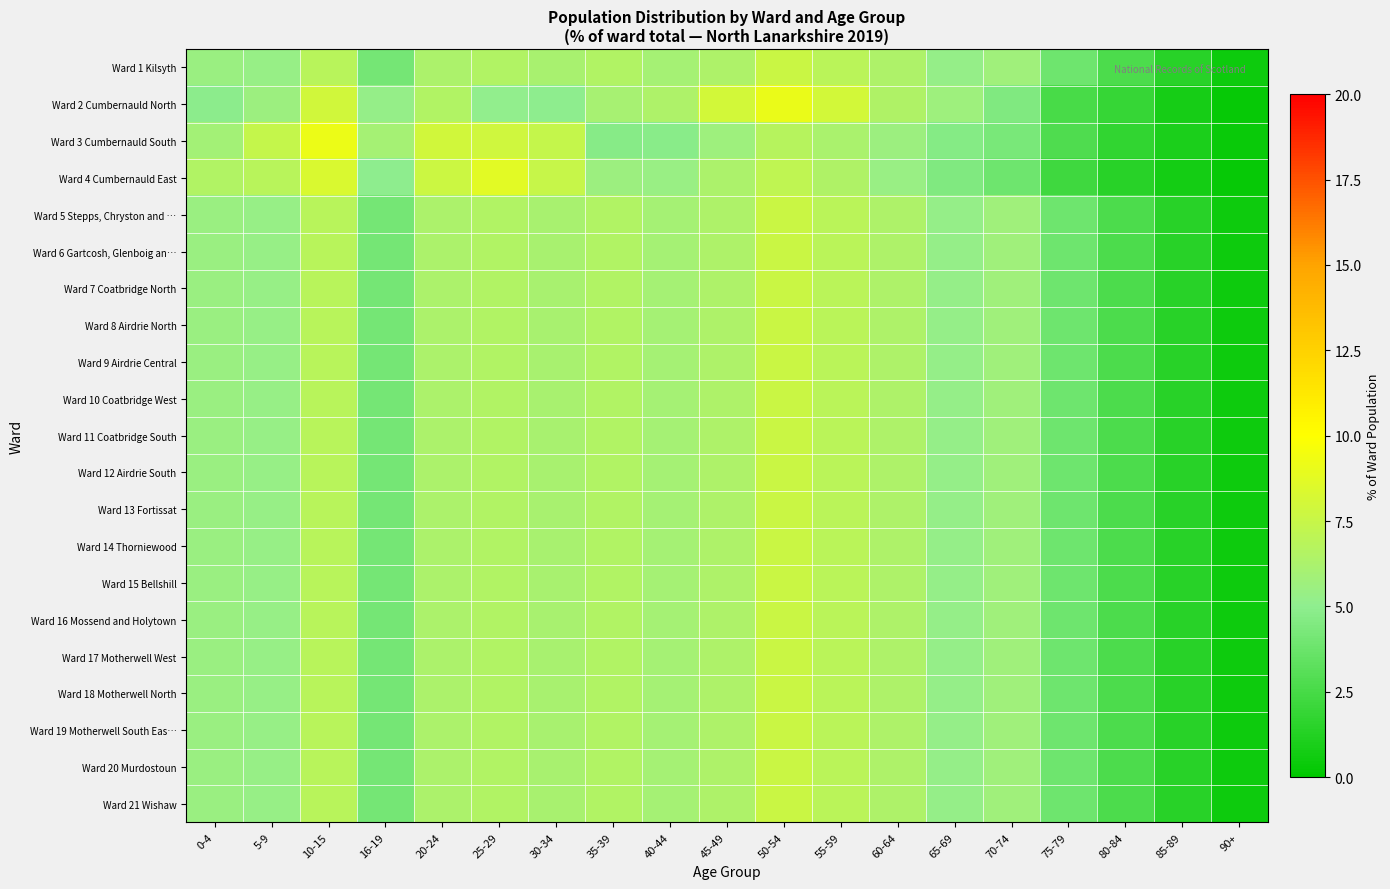

At 90+, list the series in order from largest to smallest.

Ward 6 Gartcosh, Glenboig an…, Ward 11 Coatbridge South, Ward 1 Kilsyth, Ward 5 Stepps, Chryston and …, Ward 7 Coatbridge North, Ward 8 Airdrie North, Ward 9 Airdrie Central, Ward 10 Coatbridge West, Ward 12 Airdrie South, Ward 13 Fortissat, Ward 14 Thorniewood, Ward 15 Bellshill, Ward 16 Mossend and Holytown, Ward 17 Motherwell West, Ward 18 Motherwell North, Ward 19 Motherwell South Eas…, Ward 20 Murdostoun, Ward 21 Wishaw, Ward 3 Cumbernauld South, Ward 2 Cumbernauld North, Ward 4 Cumbernauld East